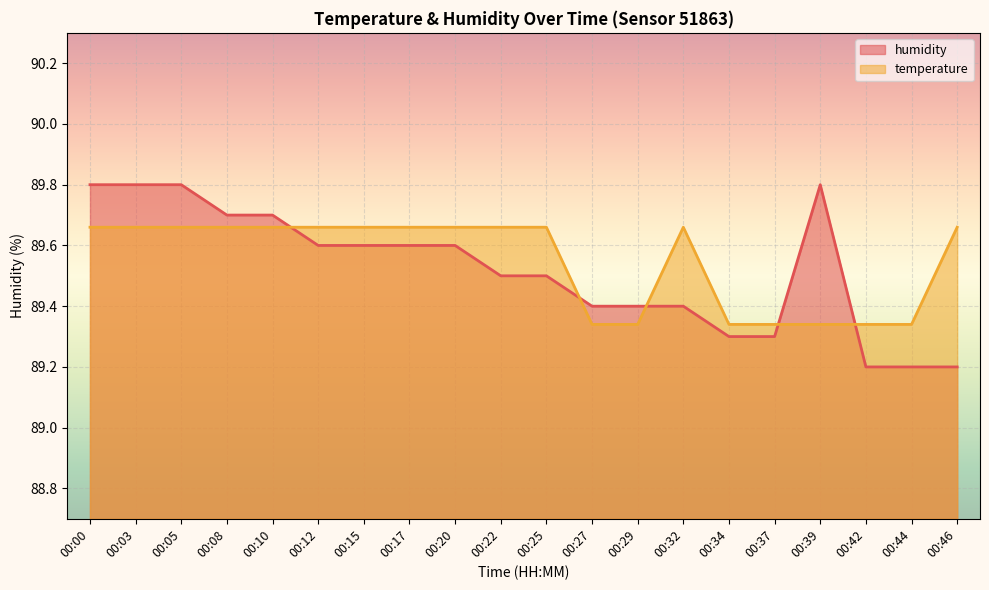

In temperature, how many points are higher than both neighbors (excluding endpoints)?

1